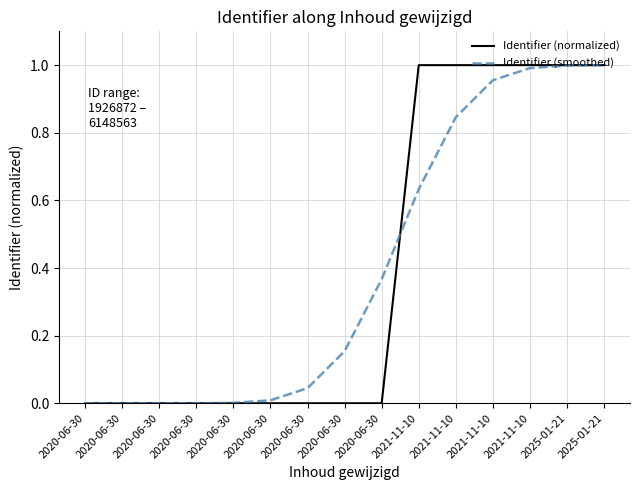

What is the label of the 8th point from the right?

2020-06-30